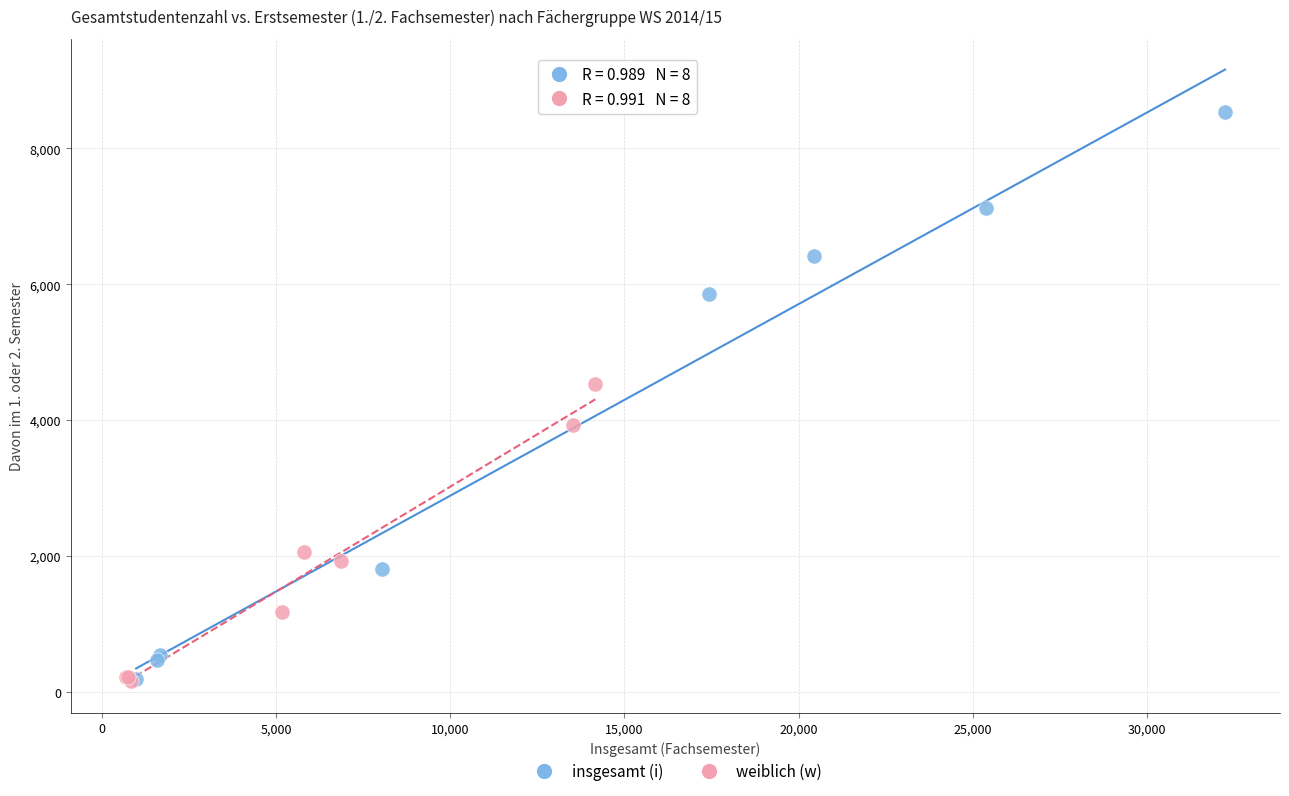

Which series contains the highest Y value?

insgesamt (i)